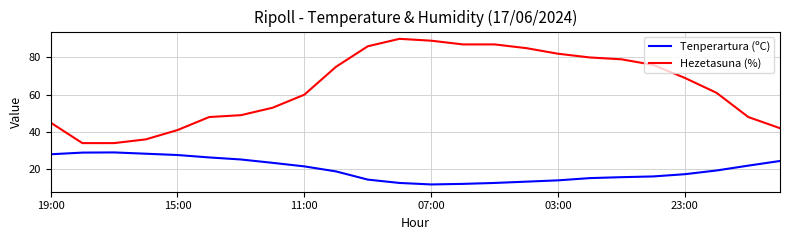

What is the highest value of the Hezetasuna (%) series?

90.0